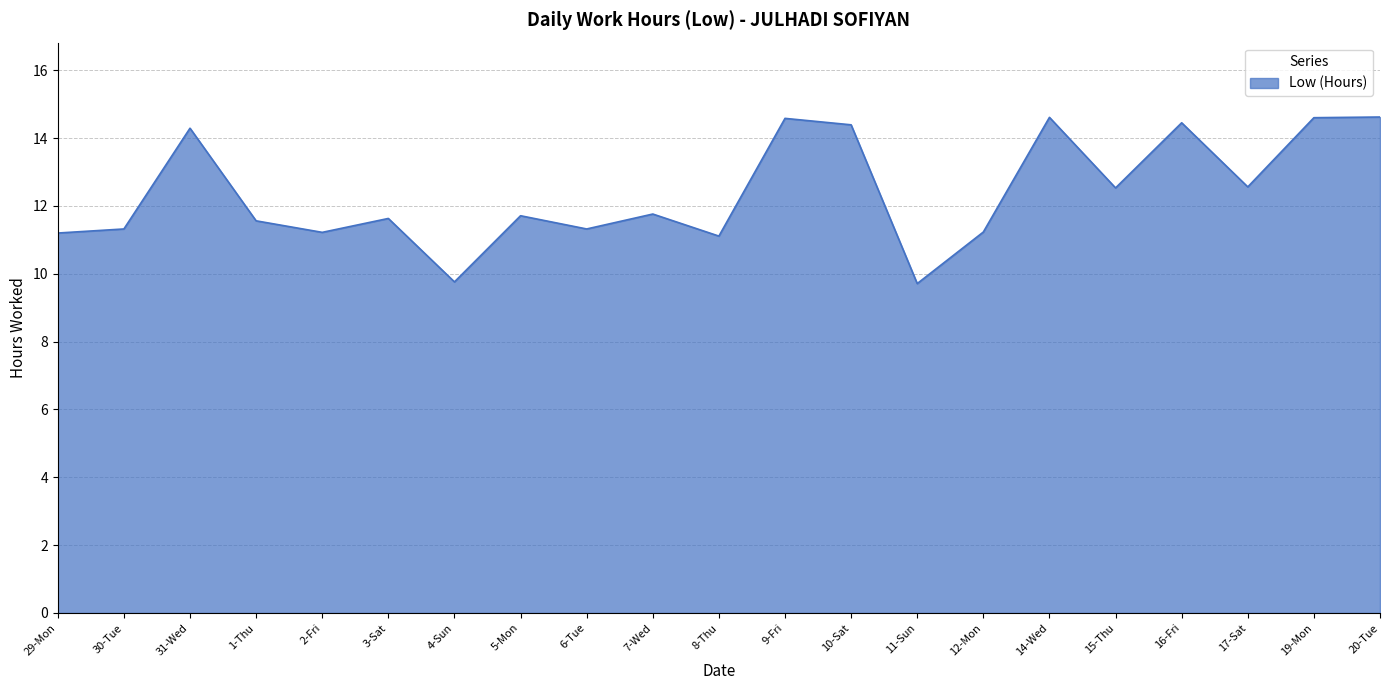

What is the greatest value displayed?

14.6